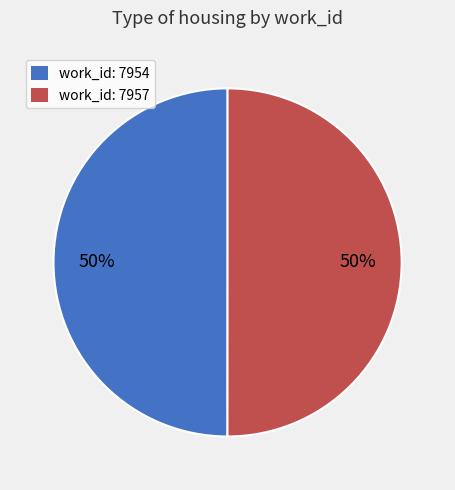

To the nearest percent, what is the average slice percentage?

50%